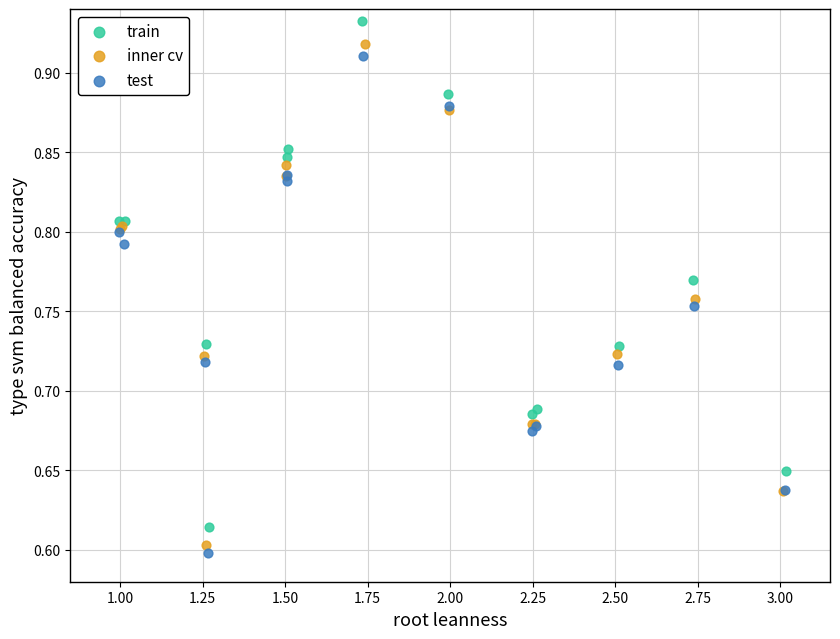

Which series has the largest Y range (max minus min)?

train